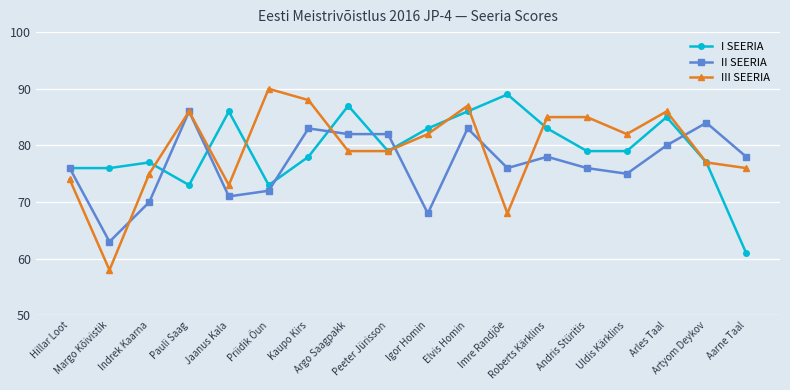

What is the value of the I SEERIA point at the 18th from the left?

61